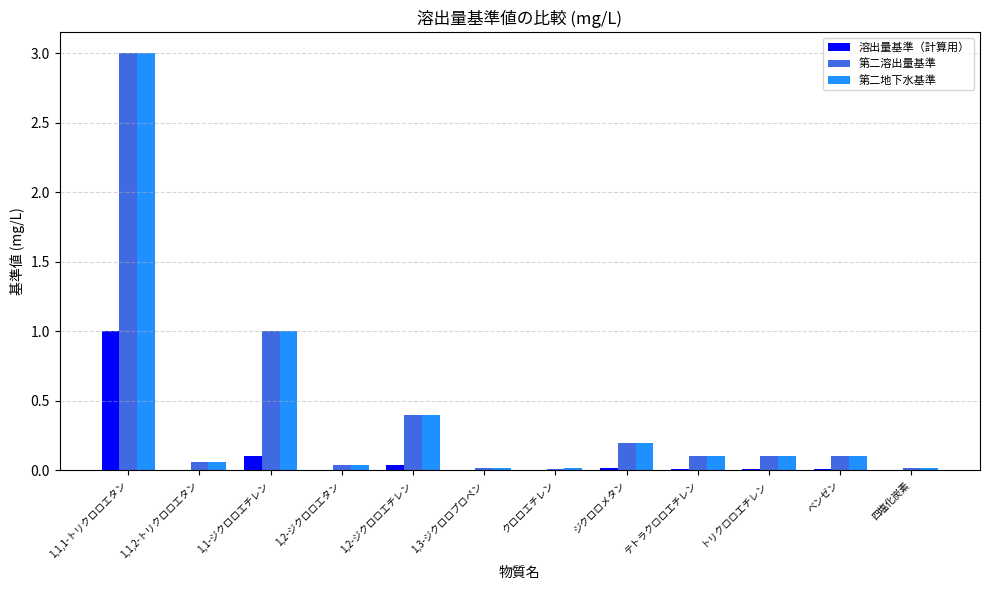

Which series has the widest spread of values?

第二溶出量基準